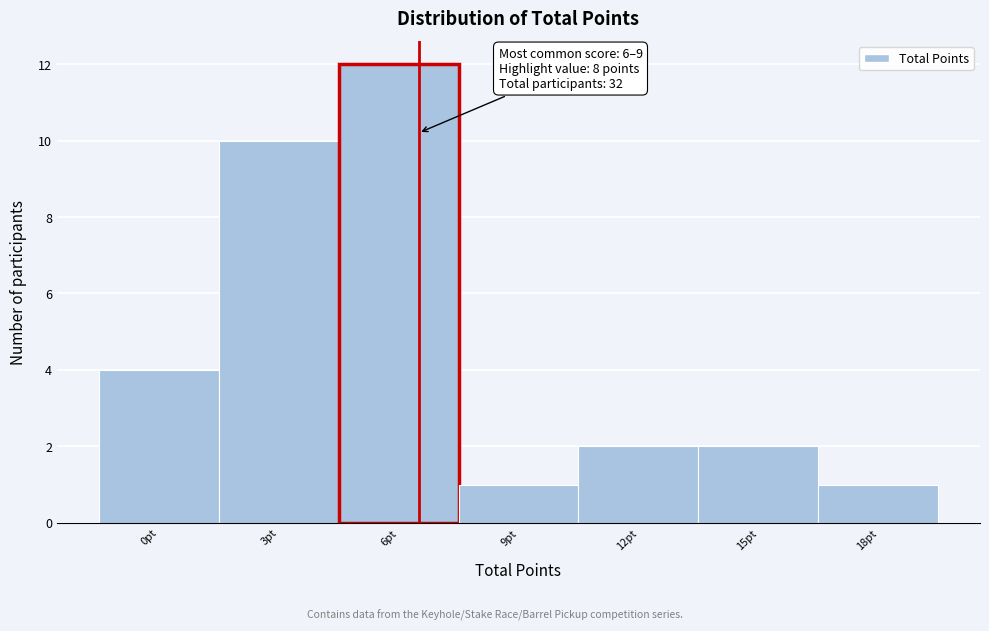

Reading left to right, what are all the values shown in this chart?

4	10	12	1	2	2	1